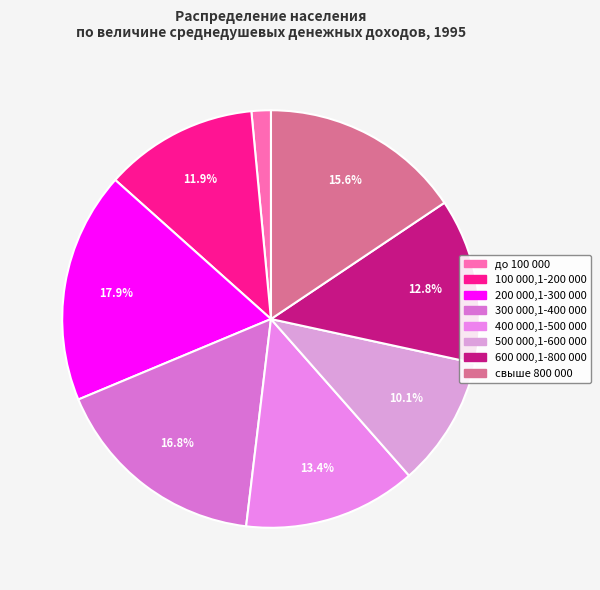

What percentage is the 600 000,1-800 000 slice, to the nearest percent?

13%